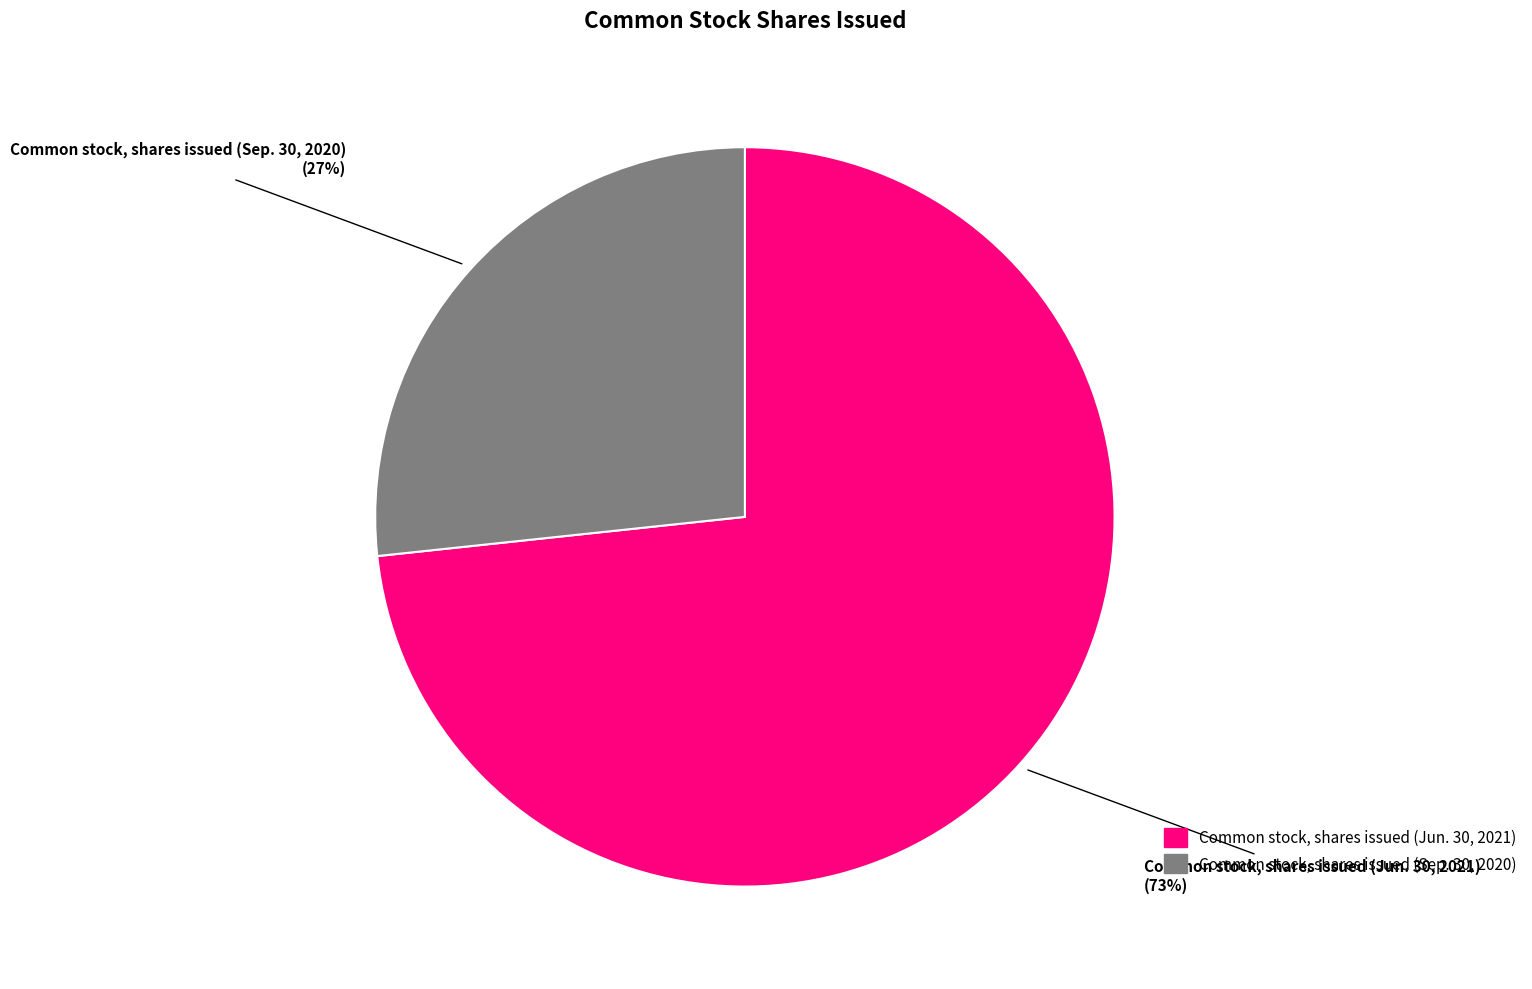

Is it true that Common stock, shares issued (Jun. 30, 2021) is 73% of the pie?

True